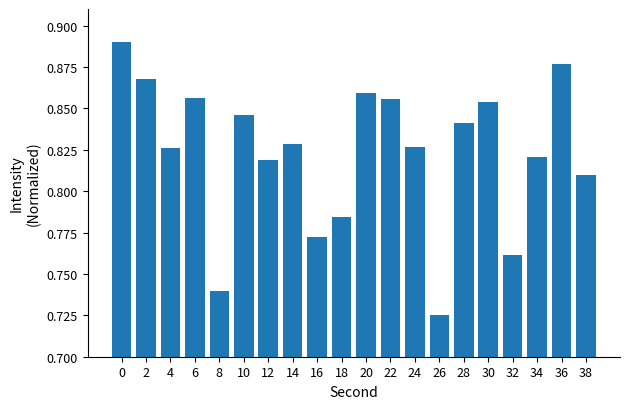

True or false: the data shows 0.5 at 36.

False